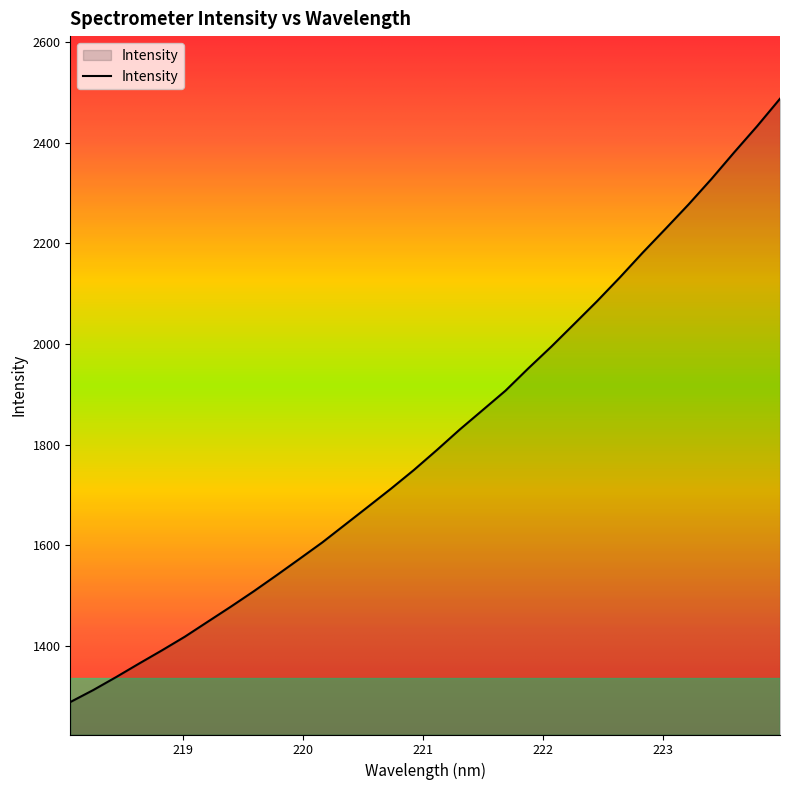

What is the minimum value shown in the chart?

1288.7